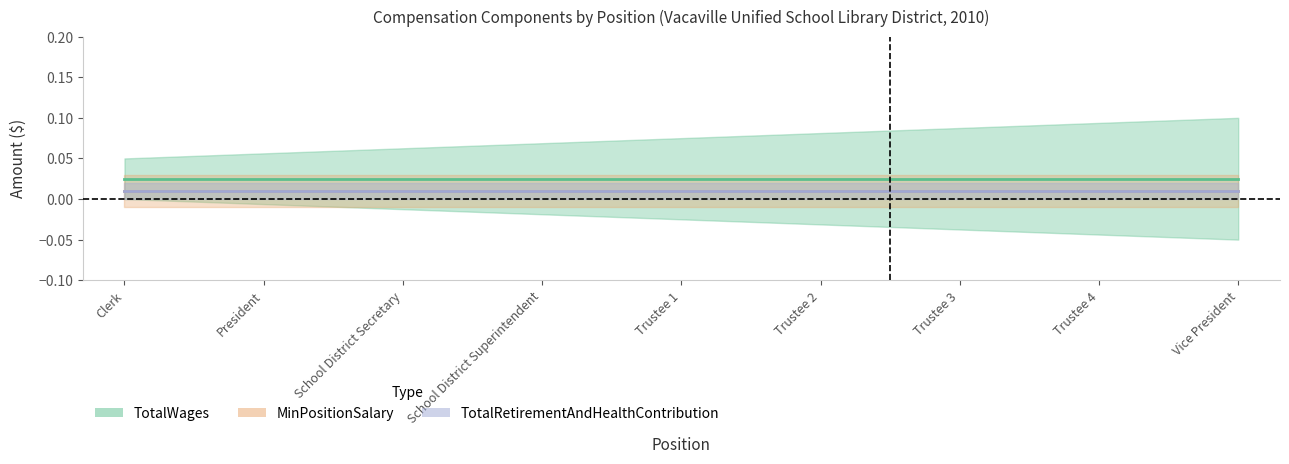

Reading right to left, what are all the values shown in this chart?

TotalWages: Vice President=0.0	Trustee 4=0.0	Trustee 3=0.0	Trustee 2=0.0	Trustee 1=0.0	School District Superintendent=0.0	School District Secretary=0.0	President=0.0	Clerk=0.0
MinPositionSalary: Vice President=0.0	Trustee 4=0.0	Trustee 3=0.0	Trustee 2=0.0	Trustee 1=0.0	School District Superintendent=0.0	School District Secretary=0.0	President=0.0	Clerk=0.0
TotalRetirementAndHealthContribution: Vice President=0.0	Trustee 4=0.0	Trustee 3=0.0	Trustee 2=0.0	Trustee 1=0.0	School District Superintendent=0.0	School District Secretary=0.0	President=0.0	Clerk=0.0